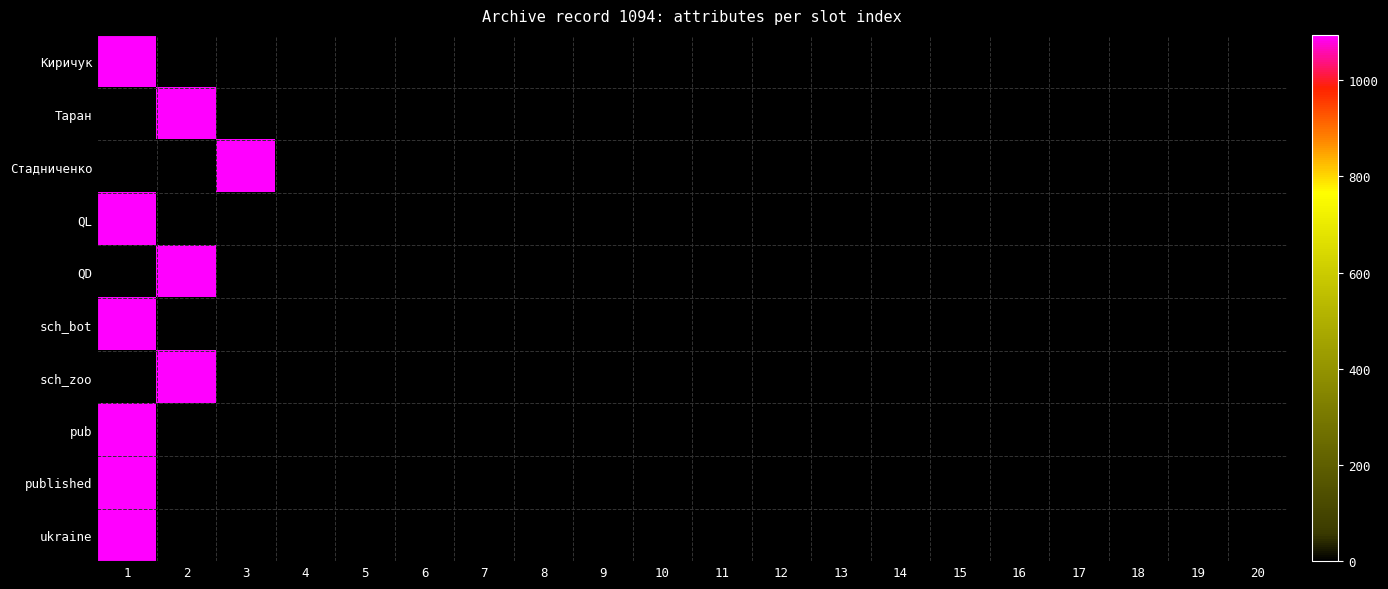

True or false: published has a value of 628 at 16.

False